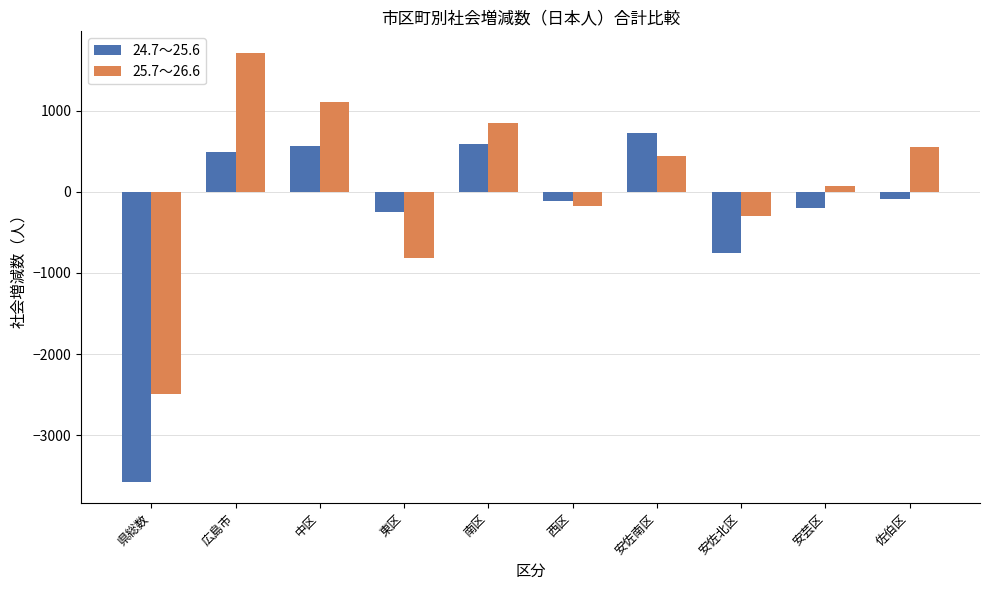

Which series has the largest total across all categories?

25.7～26.6